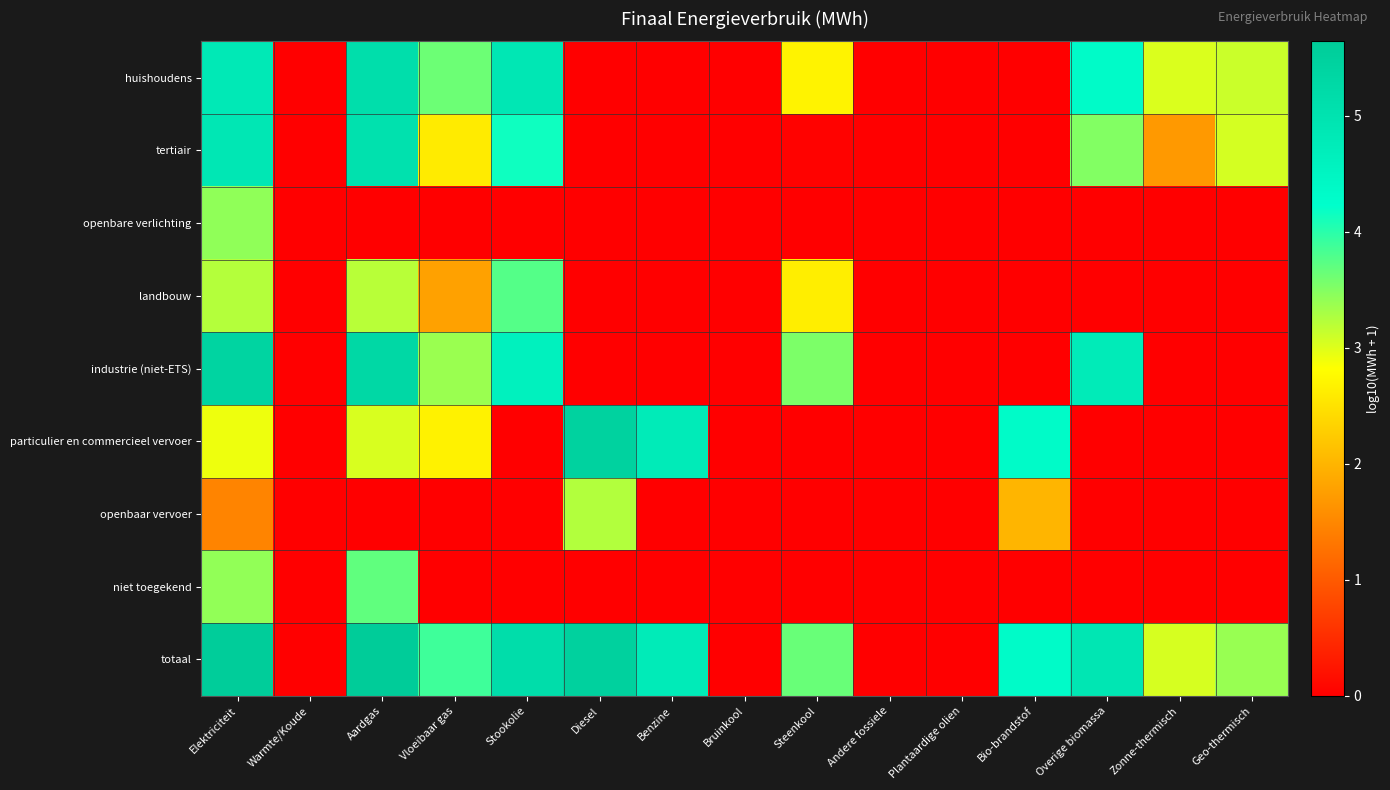

Which category has the lowest value across all series?

Warmte/Koude